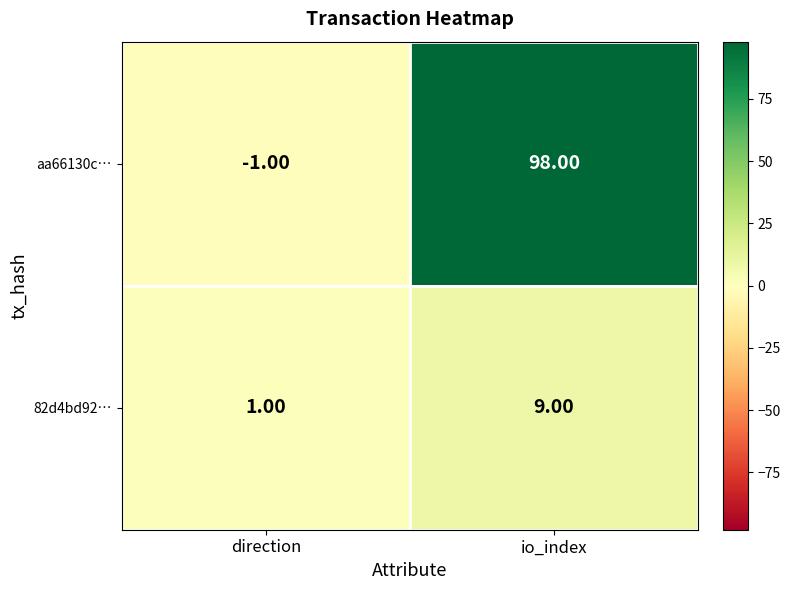

Where is aa66130c… nearest to the value 48?

direction